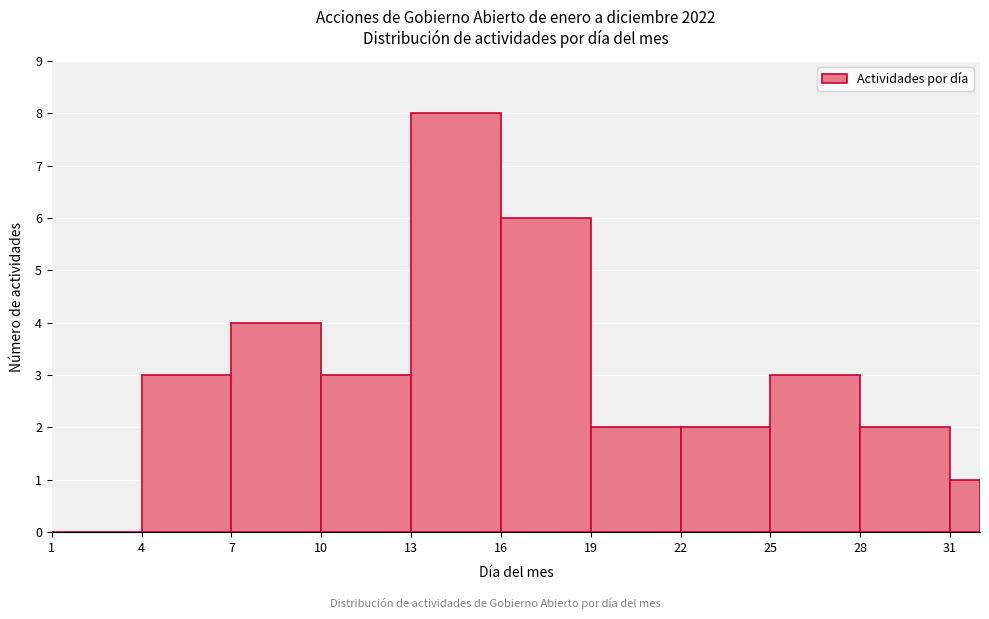

Read against the x-axis, roughly where is the centre of the tallest bar?

14.5